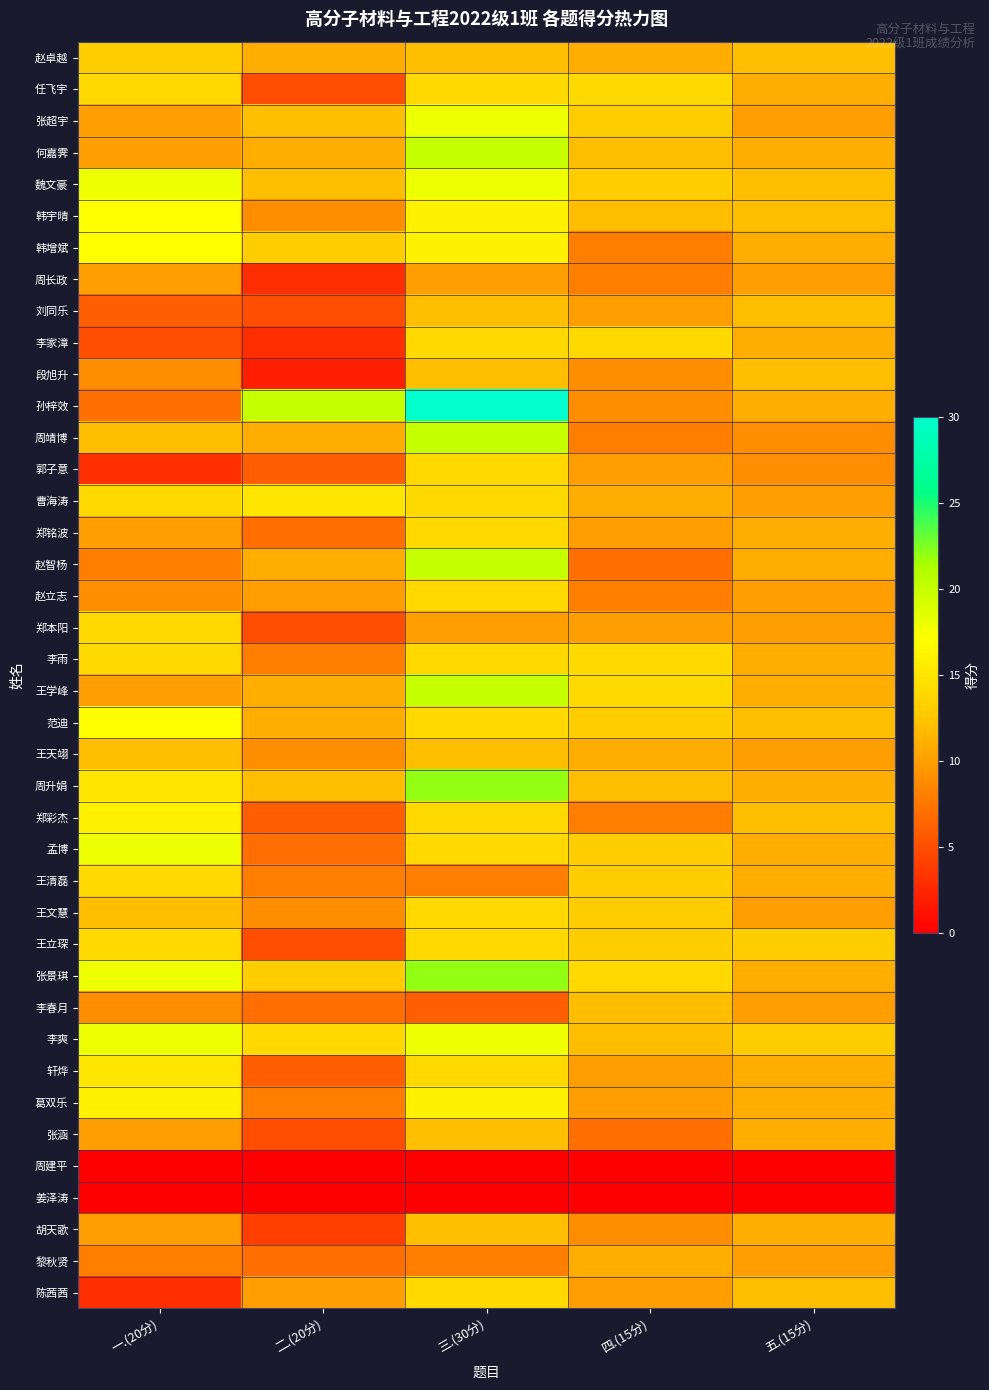

What is the difference between the highest and lowest values at 三.(30分)?

30